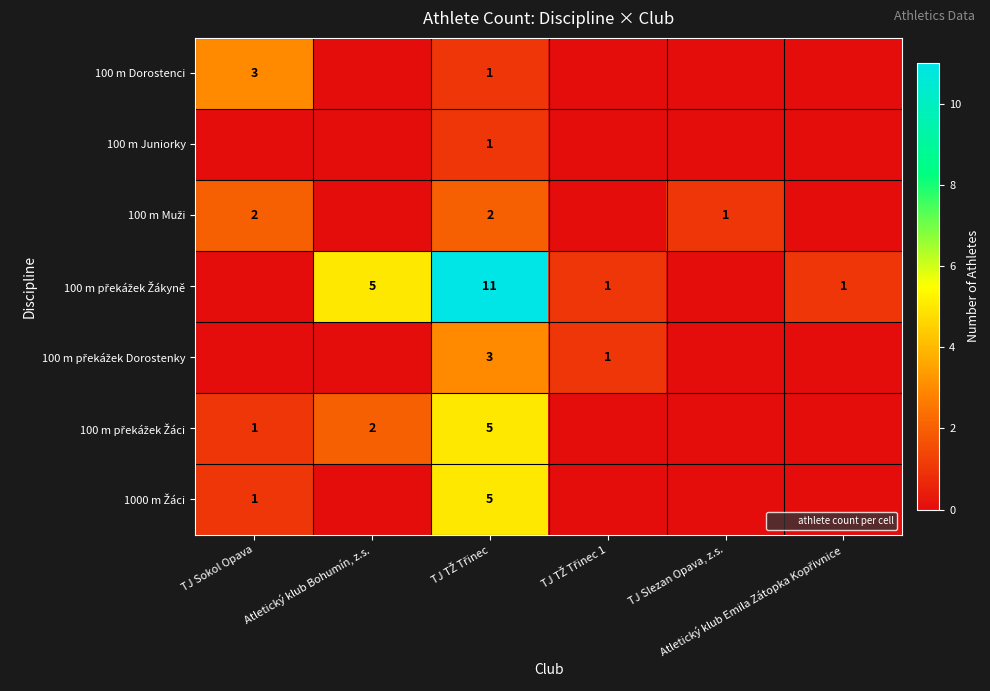

What is the difference between the maximum and second lowest values in the 100 m Muži series?

2